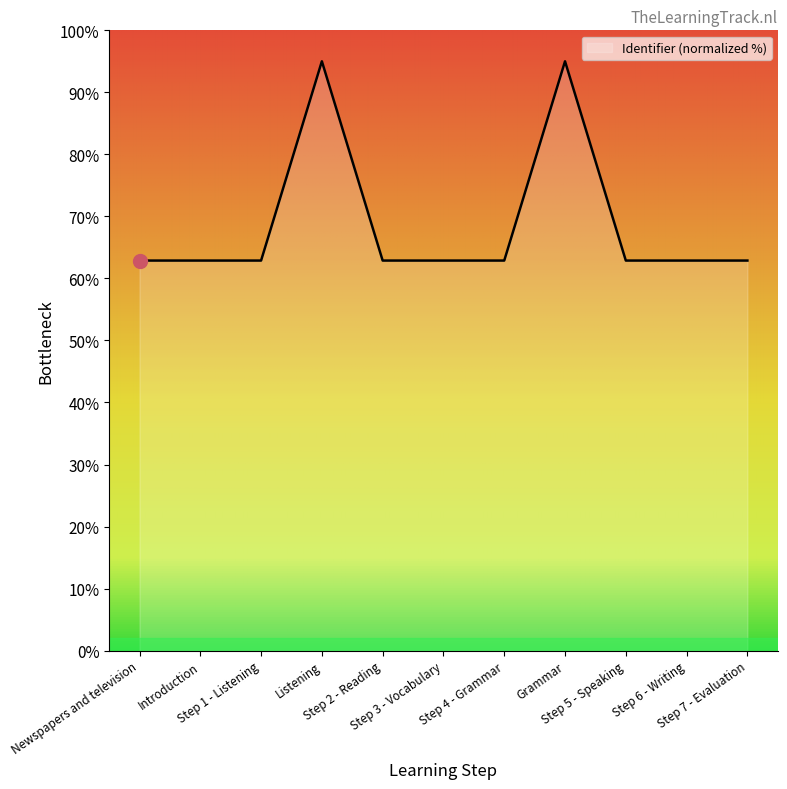

Does the chart have visible grid lines?

No